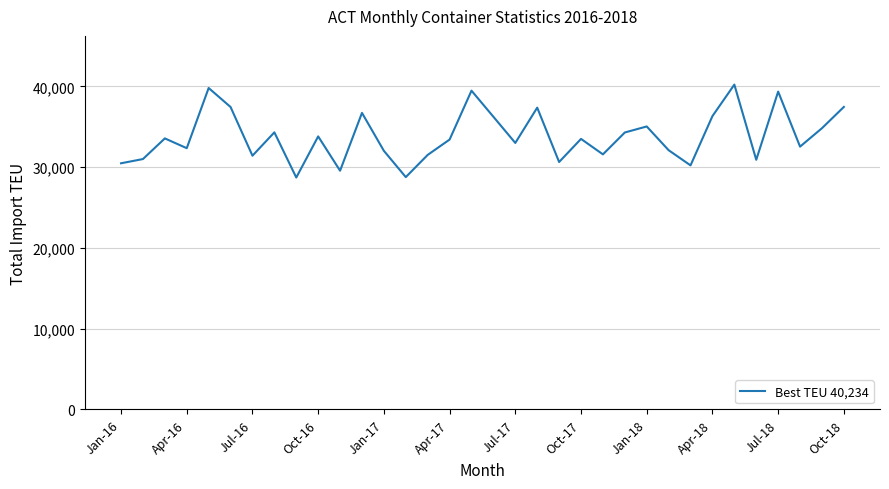

How many distinct data groups are displayed?

1